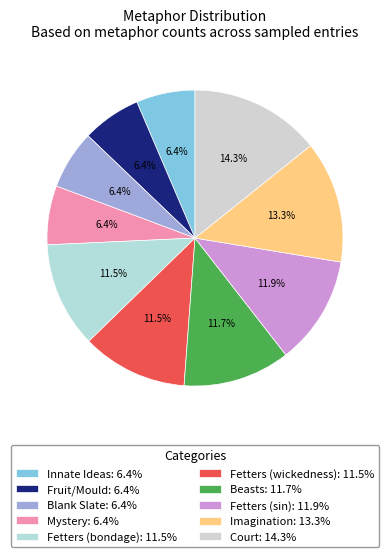

Approximately how many times larger is the value at Fetters (wickedness) compared to Fetters (sin)?

1.0